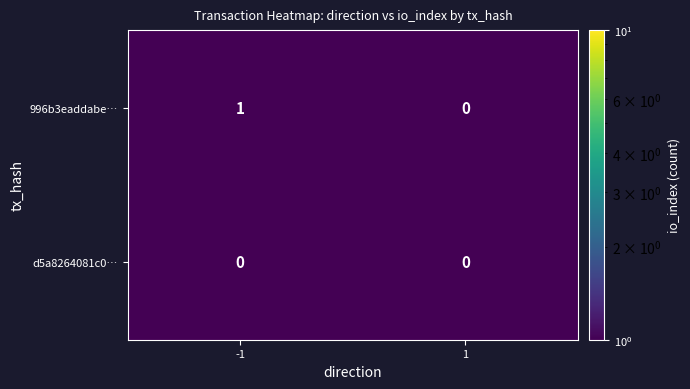

True or false: d5a8264081c0… has a value of 0 at -1.

True